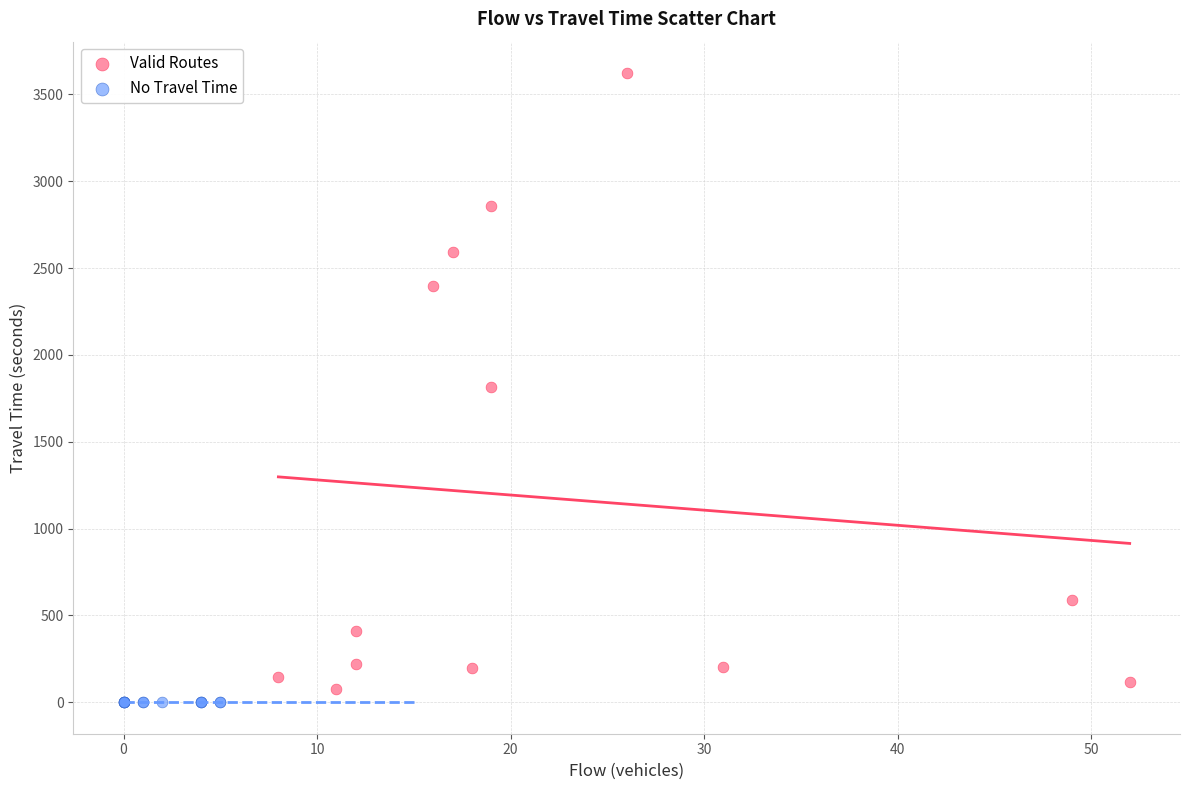

Which series contains the highest Y value?

Valid Routes